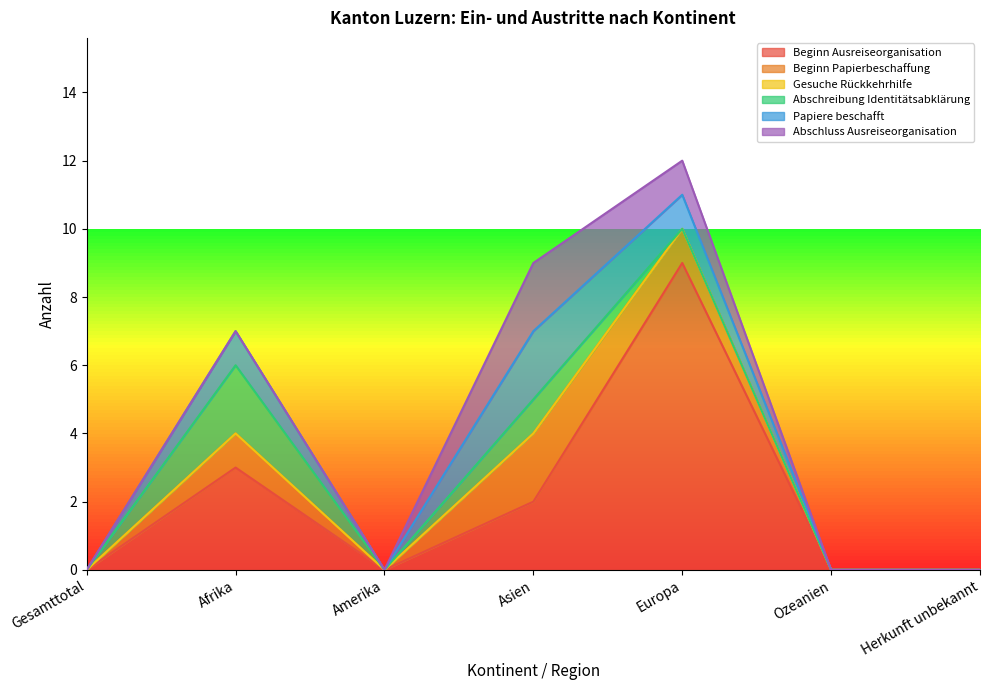

Between Herkunft unbekannt and Gesamttotal, which is larger?

Herkunft unbekannt